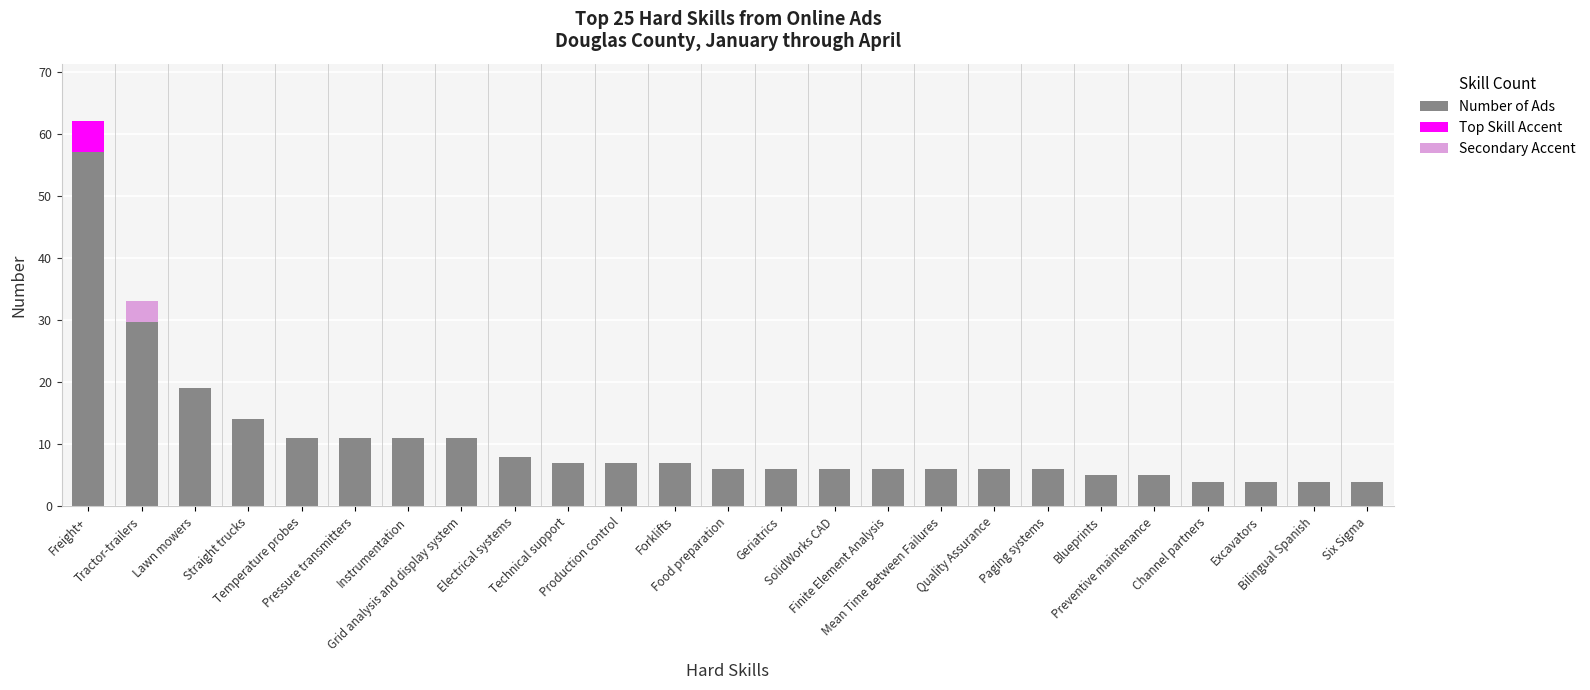

What is the smallest value displayed?

4